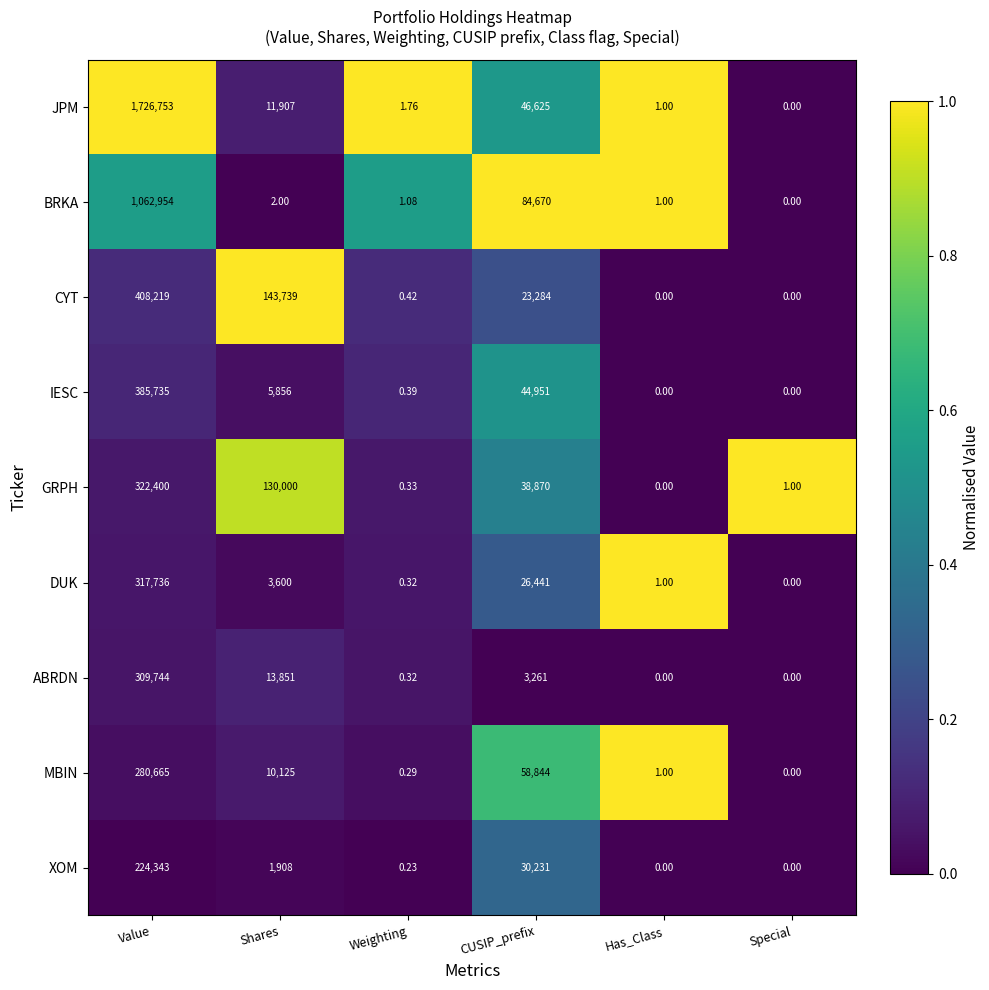

At which category does the chart reach its peak across all series?

Value